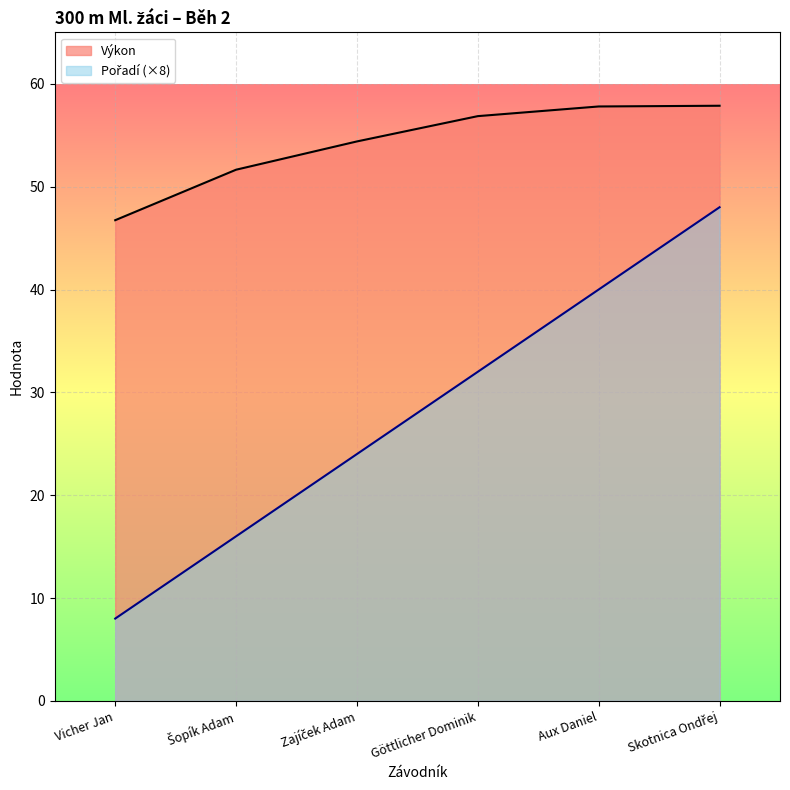

Where is Pořadí nearest to the value 28?

Zajíček Adam